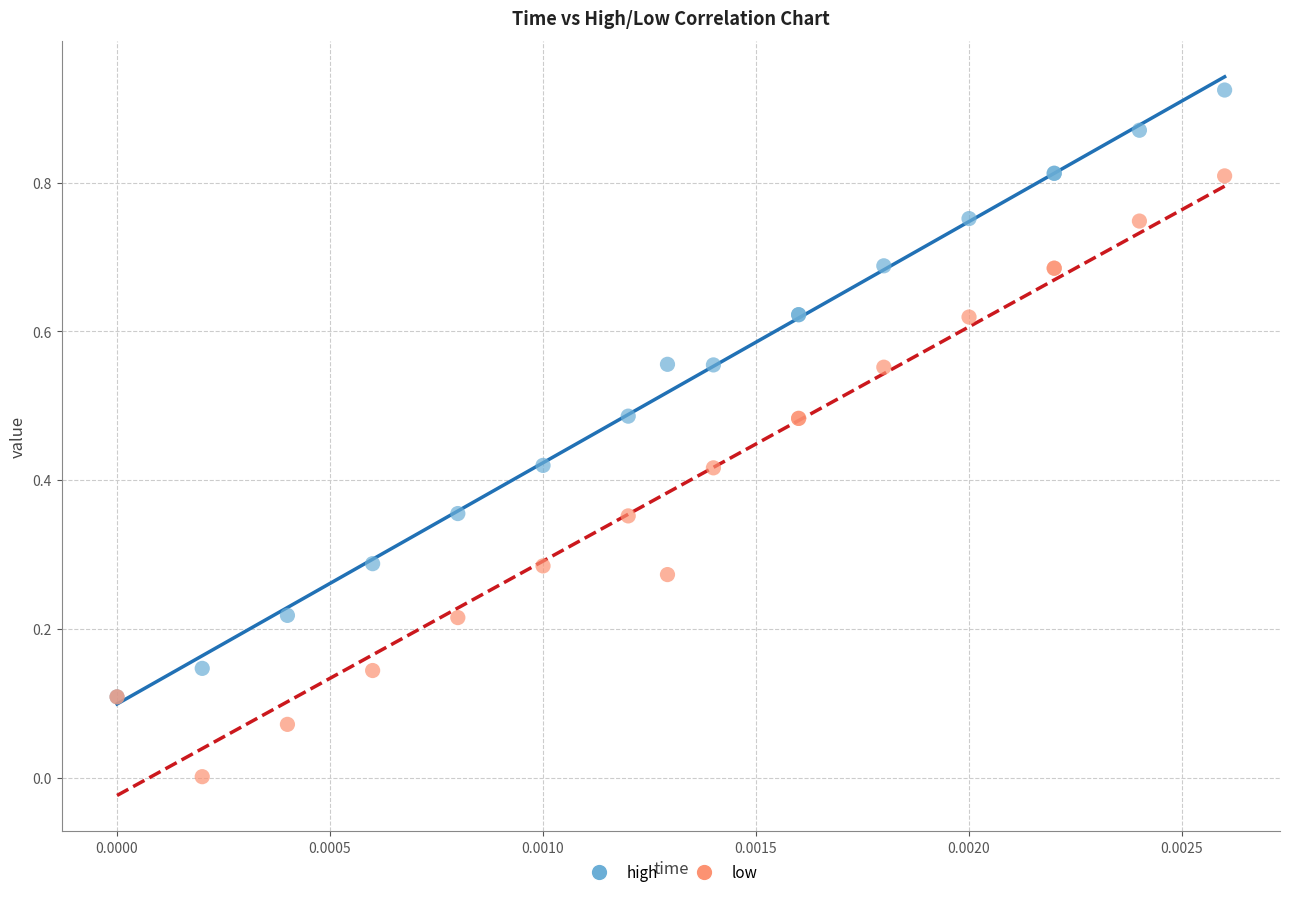

What are all the series names shown in the legend?

high, low